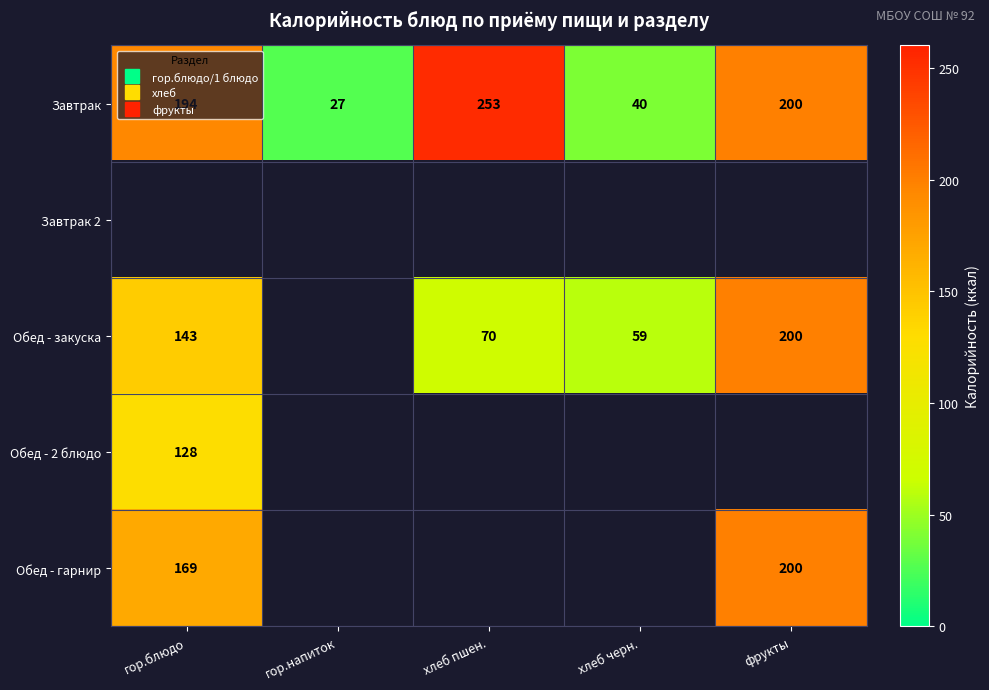

The value of Обед - закуска at гор.блюдо is 143.0. True or false?

True